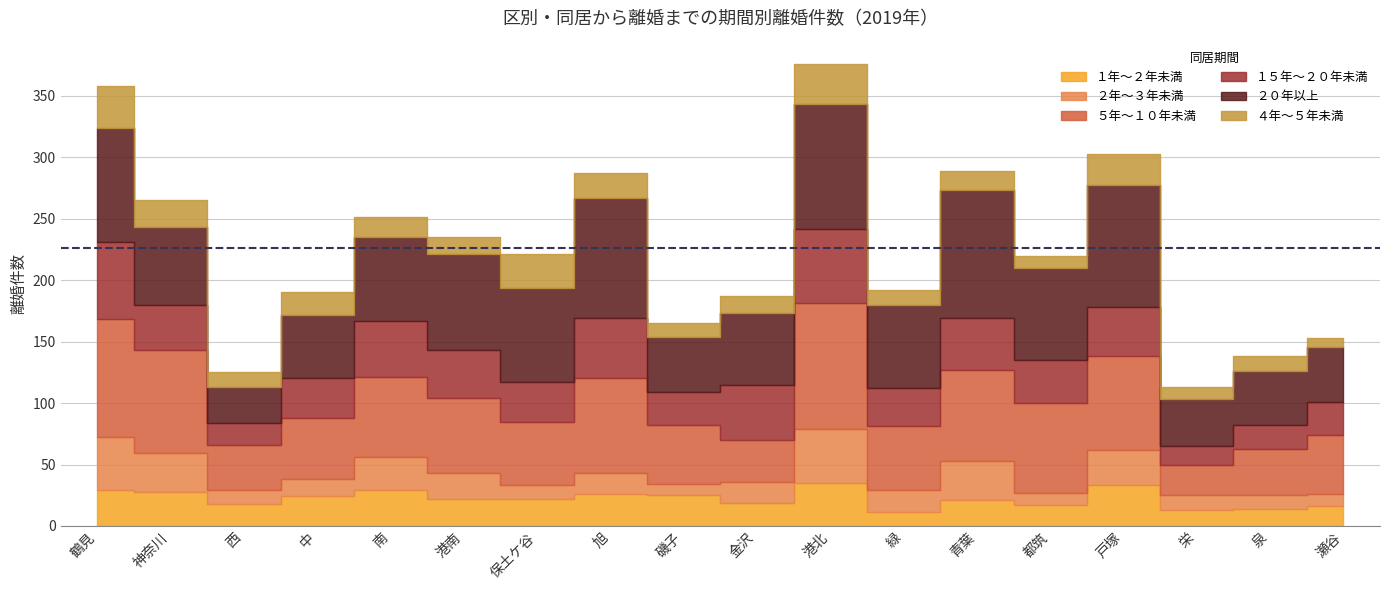

What are all the series names shown in the legend?

１年～２年未満, ２年～３年未満, ５年～１０年未満, １５年～２０年未満, ２０年以上, ４年～５年未満